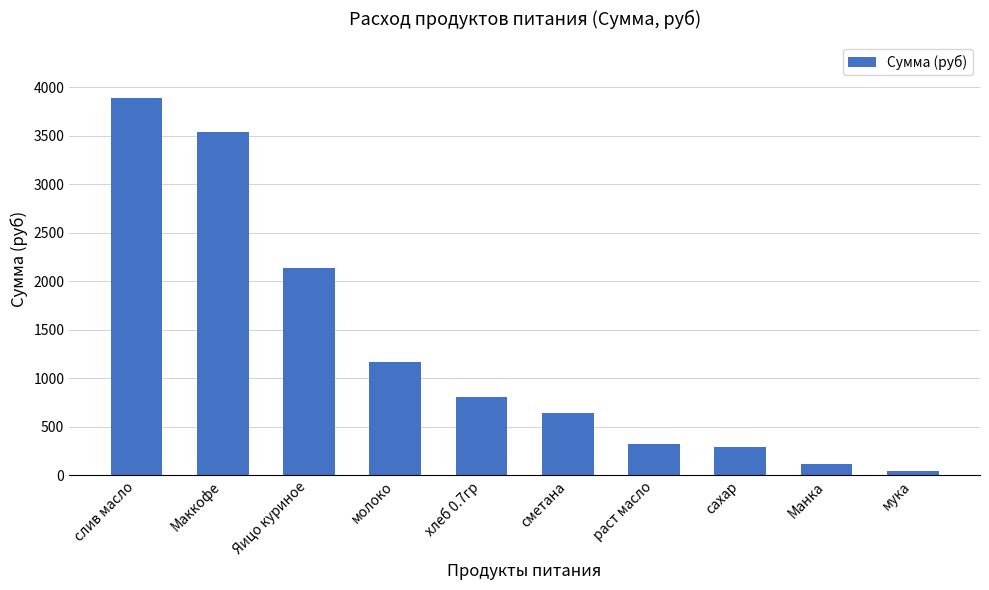

Reading right to left, list all the values displayed in this chart.

мука=42.5	Манка=113.3	сахар=292.1	раст масло=325.7	сметана=637.2	хлеб 0.7гр=809.1	молоко=1164.7	Яицо куриное=2136.0	Маккофе=3540.0	слив масло=3884.2